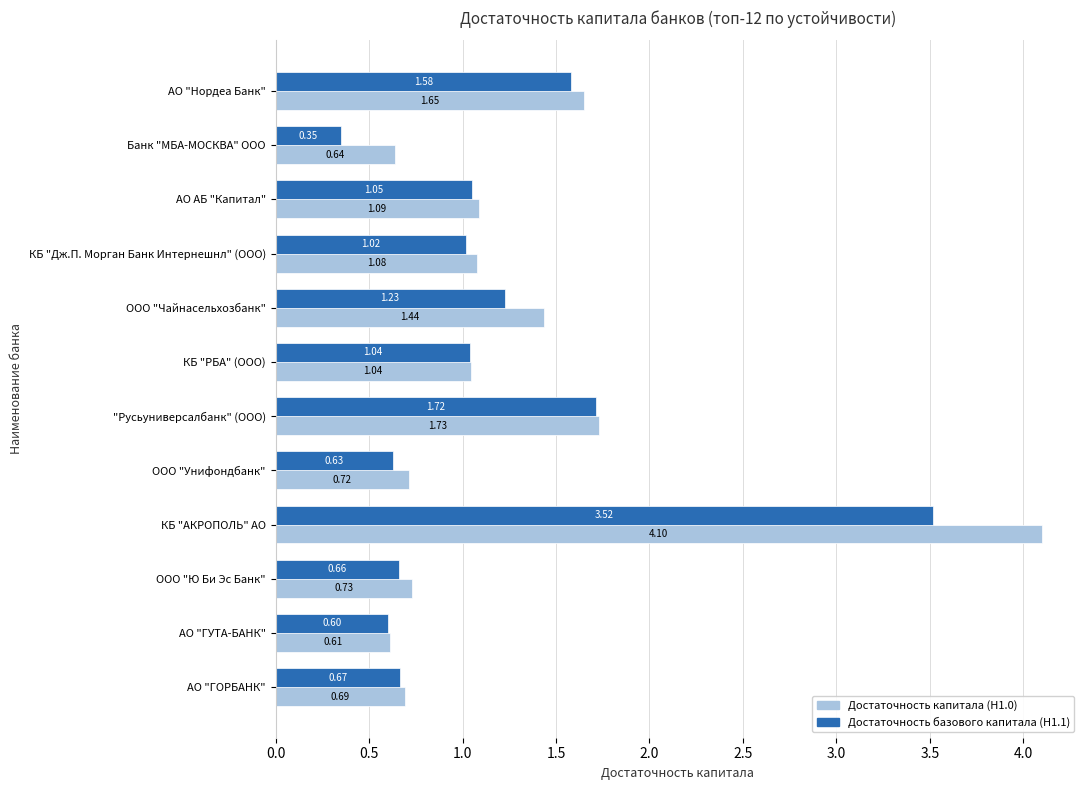

How many data points does each series have?

12